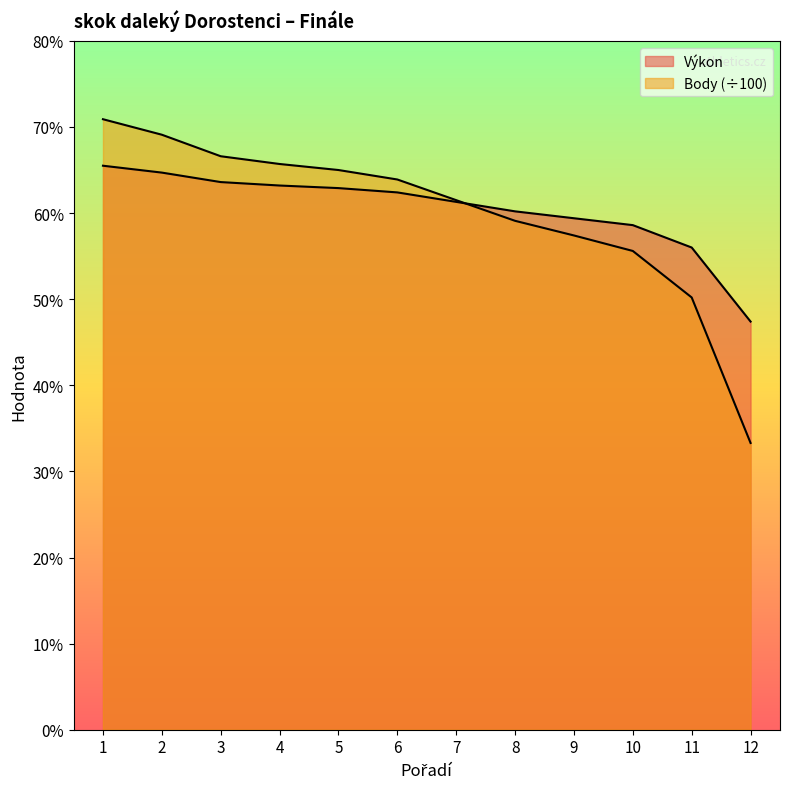

What is the sum of the Body (÷100) values at 5 and 4?

13.1